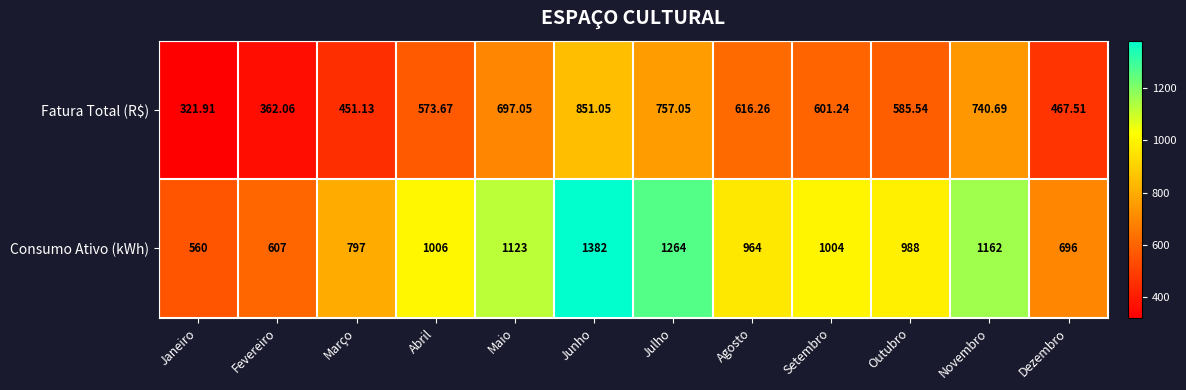

Is the value of Fatura Total (R$) at Janeiro greater than the value of Consumo Ativo (kWh) at Março?

No